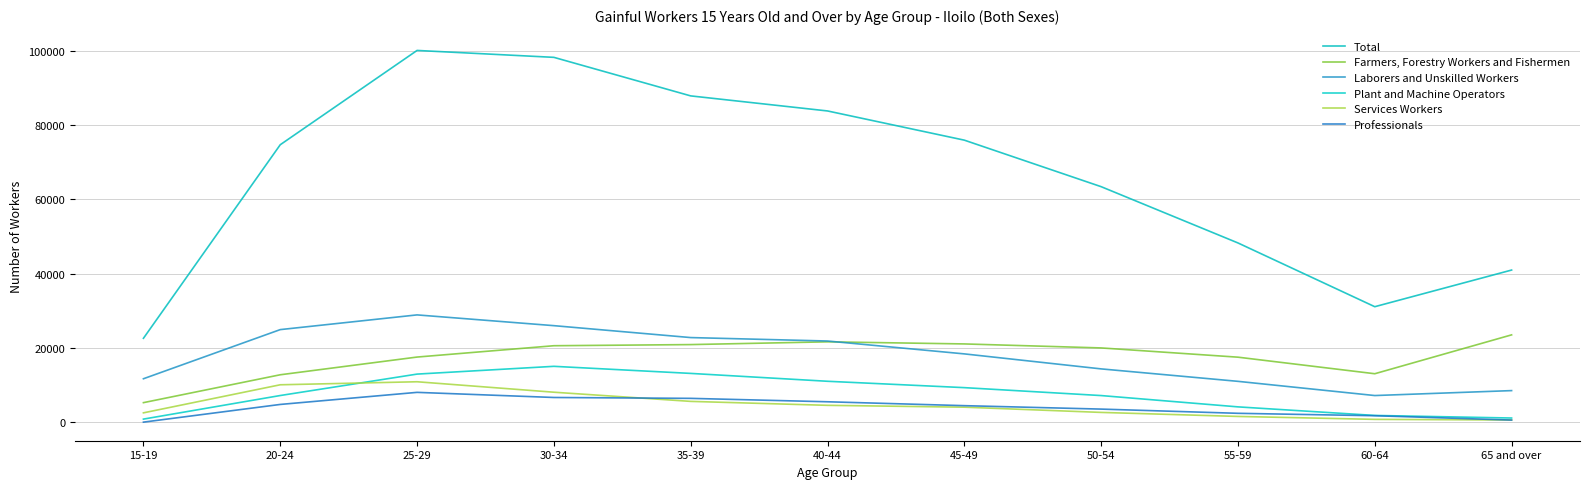

Reading left to right, what are all the values shown in this chart?

Total: 15-19=22574	20-24=74683	25-29=100068	30-34=98209	35-39=87832	40-44=83778	45-49=75916	50-54=63392	55-59=48242	60-64=31078	65 and over=40943
Farmers, Forestry Workers and Fishermen: 15-19=5248	20-24=12752	25-29=17521	30-34=20572	35-39=20878	40-44=21620	45-49=21055	50-54=19978	55-59=17489	60-64=13031	65 and over=23496
Laborers and Unskilled Workers: 15-19=11681	20-24=24911	25-29=28872	30-34=25974	35-39=22766	40-44=21840	45-49=18374	50-54=14335	55-59=10983	60-64=7159	65 and over=8489
Plant and Machine Operators: 15-19=816	20-24=7166	25-29=12933	30-34=15025	35-39=13120	40-44=11001	45-49=9287	50-54=7154	55-59=4110	60-64=1805	65 and over=1107
Services Workers: 15-19=2502	20-24=10058	25-29=10871	30-34=8056	35-39=5587	40-44=4525	45-49=4027	50-54=2619	55-59=1535	60-64=746	65 and over=582
Professionals: 15-19=0	20-24=4765	25-29=8017	30-34=6638	35-39=6400	40-44=5483	45-49=4435	50-54=3510	55-59=2376	60-64=1727	65 and over=556